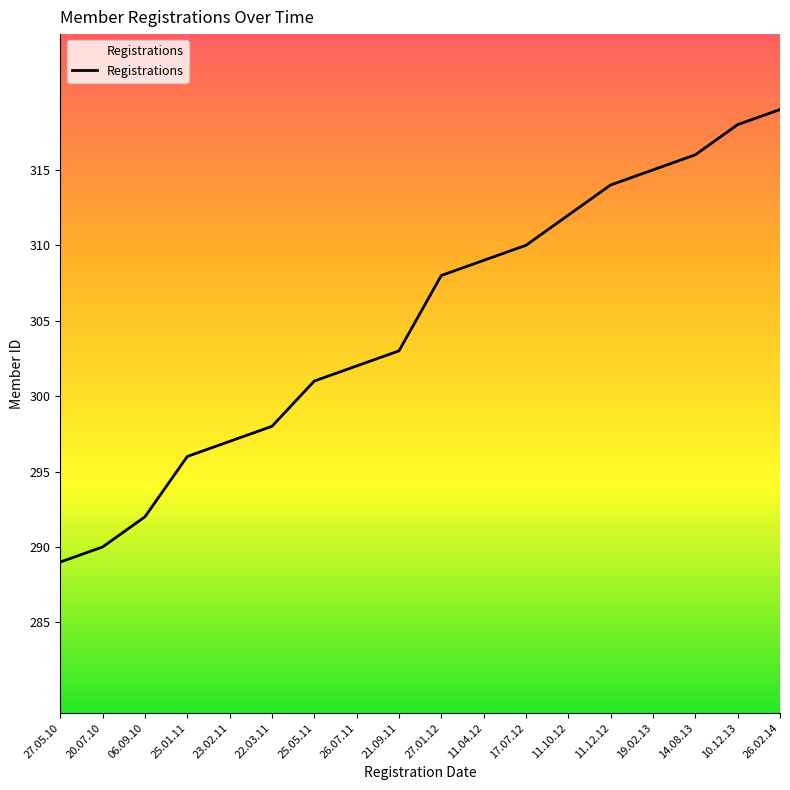

True or false: the data shows 289 at 27.05.10.

True